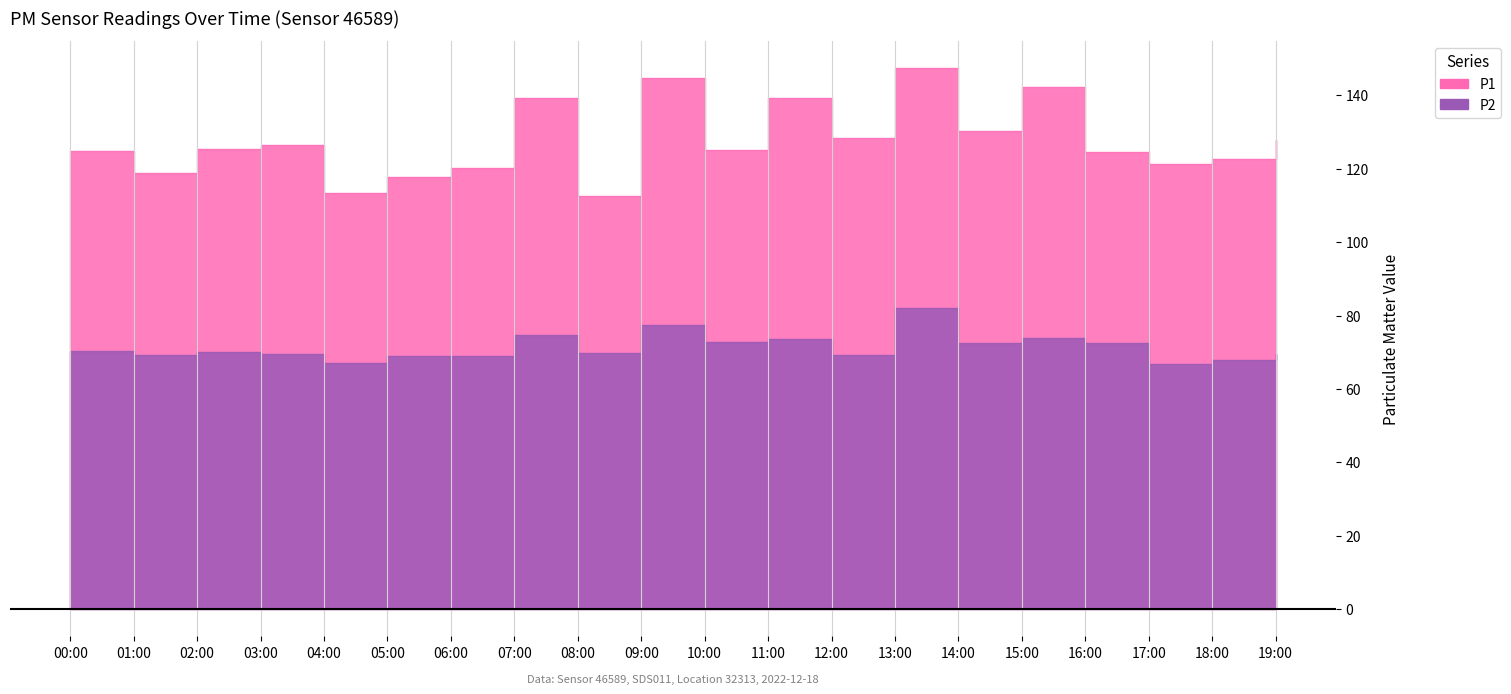

Reading left to right, list all the values displayed in this chart.

P1: 124.9	118.8	125.3	126.5	113.5	117.7	120.3	139.3	112.7	144.7	125.2	139.3	128.4	147.5	130.4	142.2	124.7	121.3	122.7	127.7
P2: 70.3	69.4	70.0	69.7	67.1	69.1	69.1	74.7	69.7	77.5	72.9	73.6	69.3	82.1	72.6	73.9	72.6	66.7	67.9	69.4